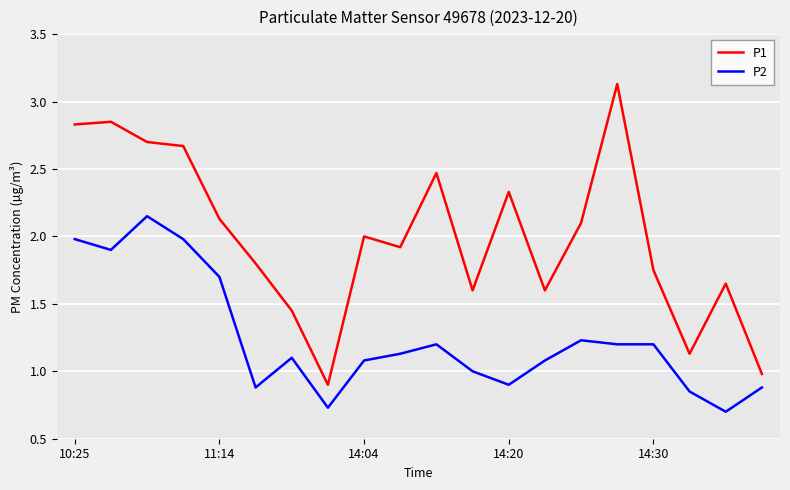

True or false: P2 and P1 cross at least once.

False